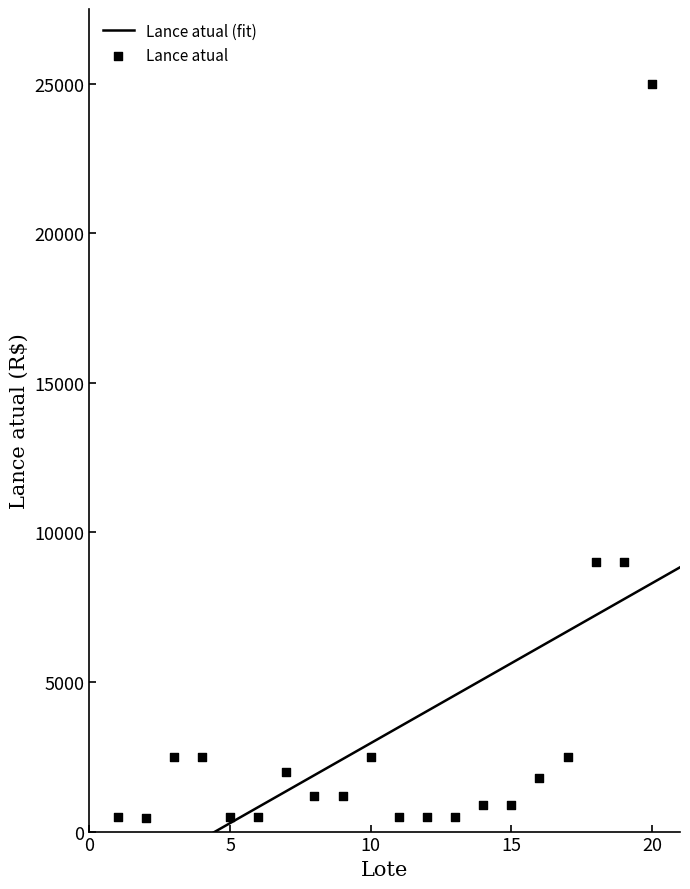

Which has a higher value, 6 or 20?

20